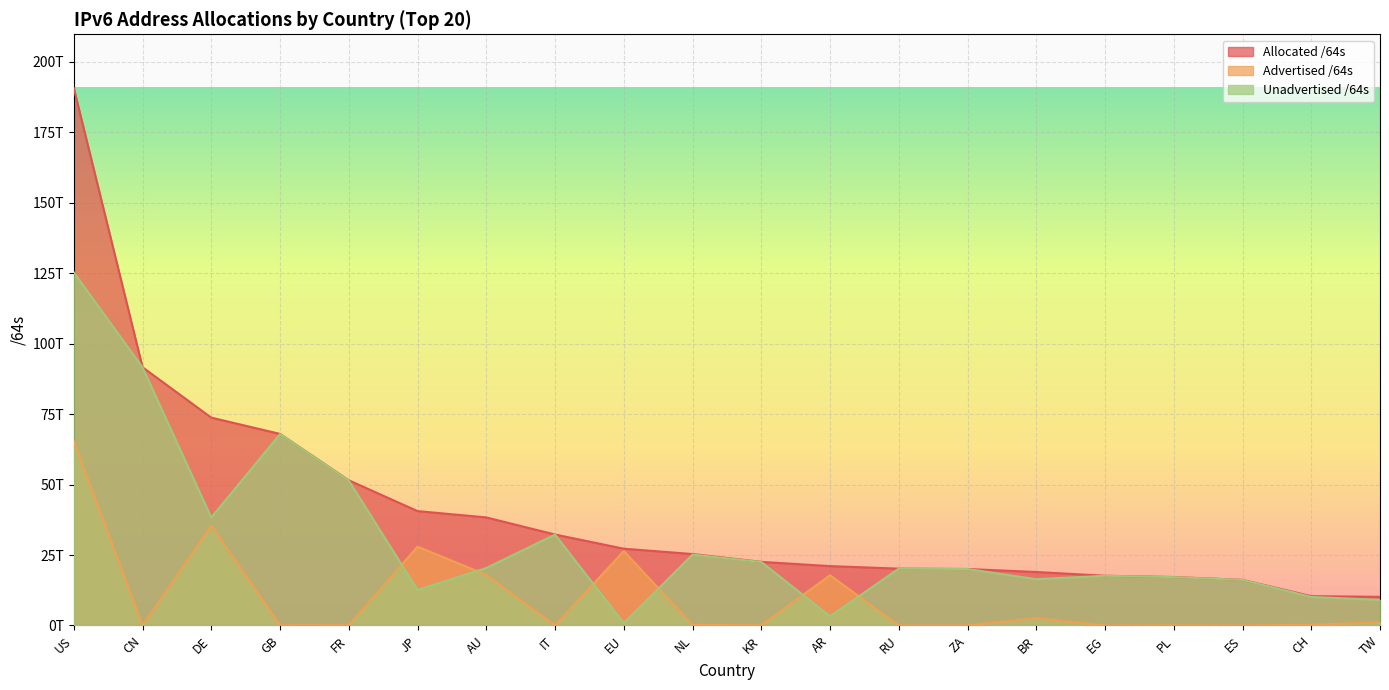

Reading right to left, list all the values displayed in this chart.

Allocated /64s: TW=10153303146496	CH=10398124474368	ES=16174848147456	PL=17184175620096	EG=17635135848448	BR=18971531280384	ZA=20031735070720	RU=20160591757312	AR=21062689947648	KR=22570053468161	NL=25348915920896	EU=27234388410368	IT=32272385376256	AU=38341238390784	JP=40583693795329	FR=51518138744832	GB=67976458600448	DE=73757501161472	CN=91628834062336	US=190727761231872
Advertised /64s: TW=1092565925888	CH=274878103552	ES=12884901888	PL=34896805888	EG=8589934592	BR=2554288799744	ZA=12952010752	RU=4295884800	AR=17812841889792	KR=51288408064	NL=219044249600	EU=26396869197824	IT=21474902016	AU=17966504935424	JP=27979314757632	FR=79993831424	GB=60130263040	DE=35450661306368	CN=54156853248	US=65401348423680
Unadvertised /64s: TW=9060737220608	CH=10123246370816	ES=16161963245568	PL=17149278814208	EG=17626545913856	BR=16417242480640	ZA=20018783059968	RU=20156295872512	AR=3249848057856	KR=22518765060097	NL=25129871671296	EU=837519212544	IT=32250910474240	AU=20374733455360	JP=12604379037697	FR=51438144913408	GB=67916328337408	DE=38306839855104	CN=91574677209088	US=125326412808192